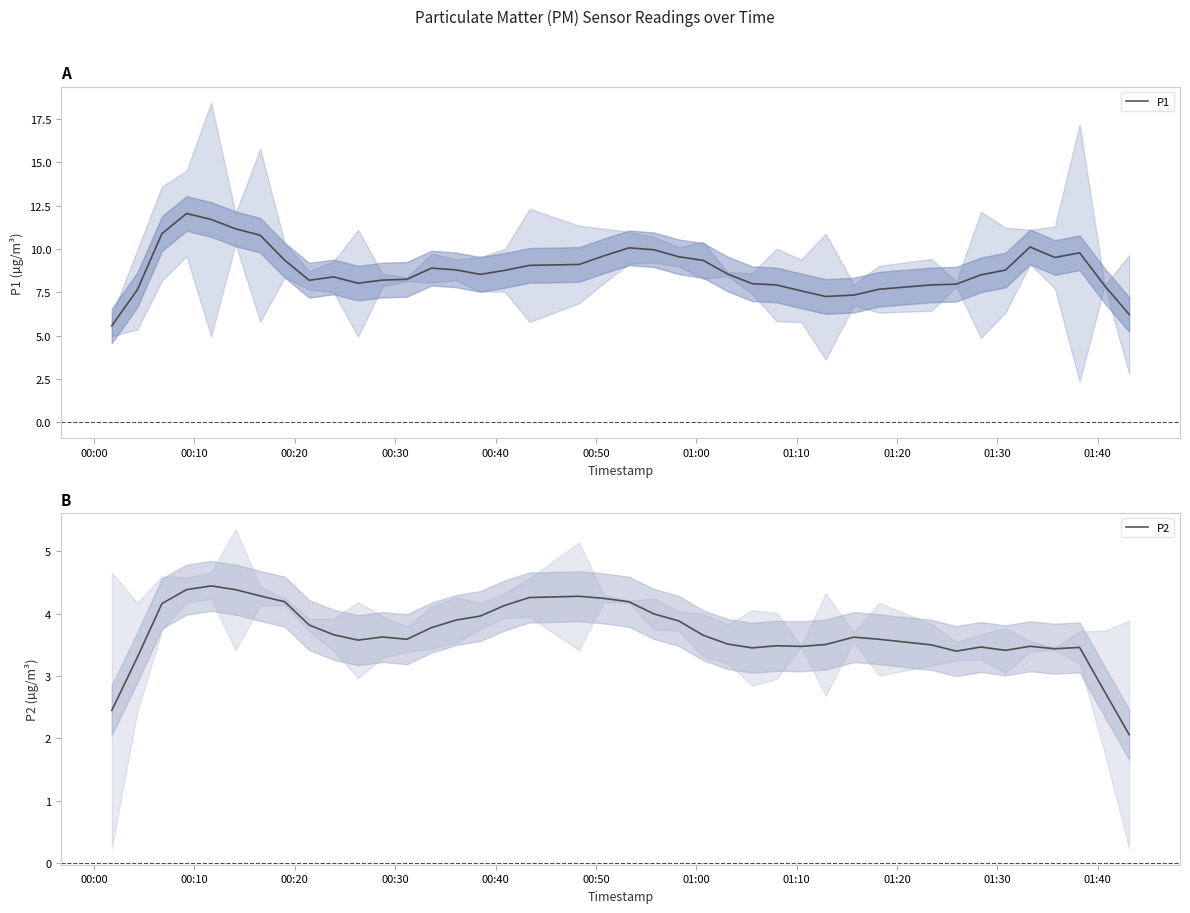

What is the difference between the maximum and minimum values in the P2 series?

2.4